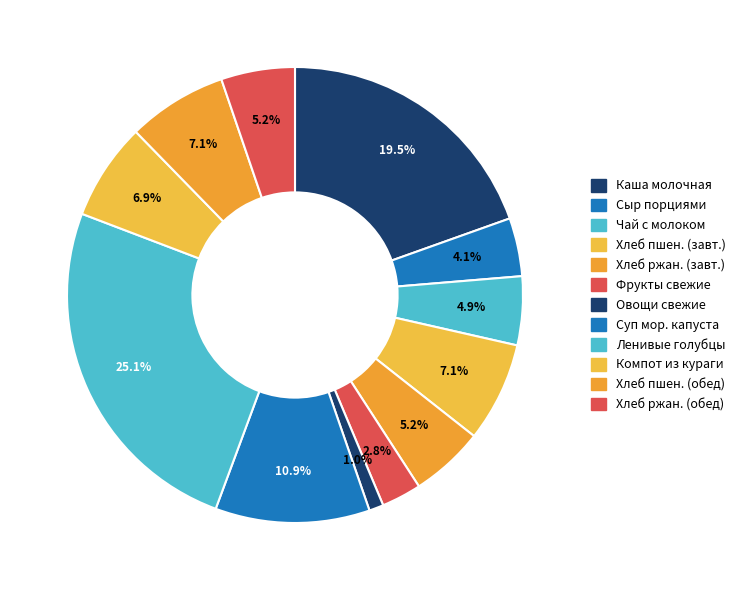

Count the number of slices in the pie.

12